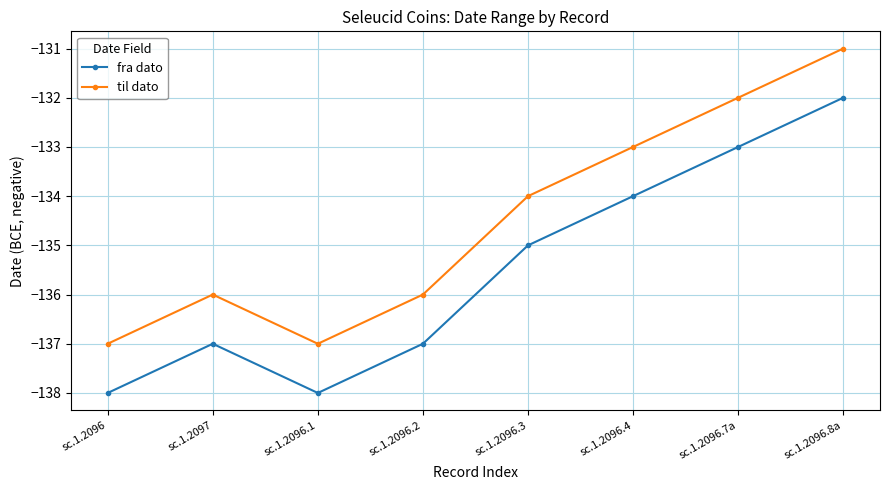

Count the fra dato values in the range -137 to -133.

5